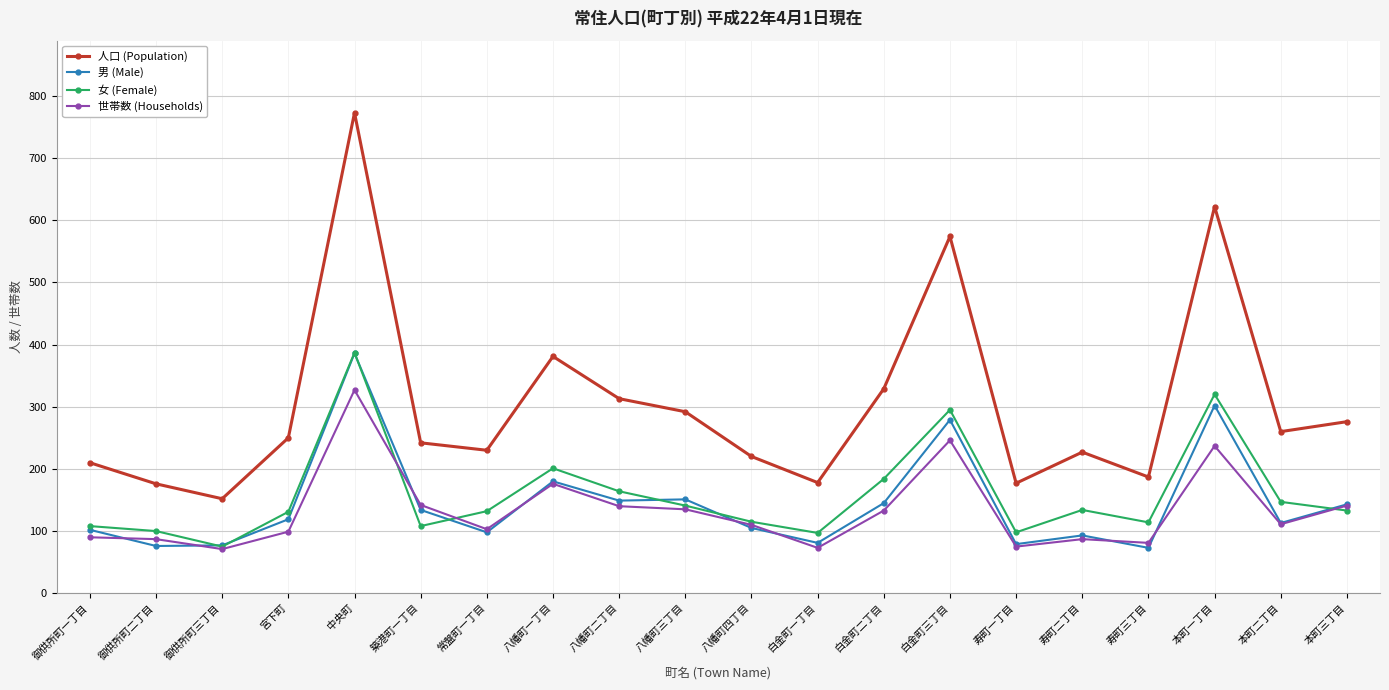

What is the average value of the 人口 (Population) series?

303